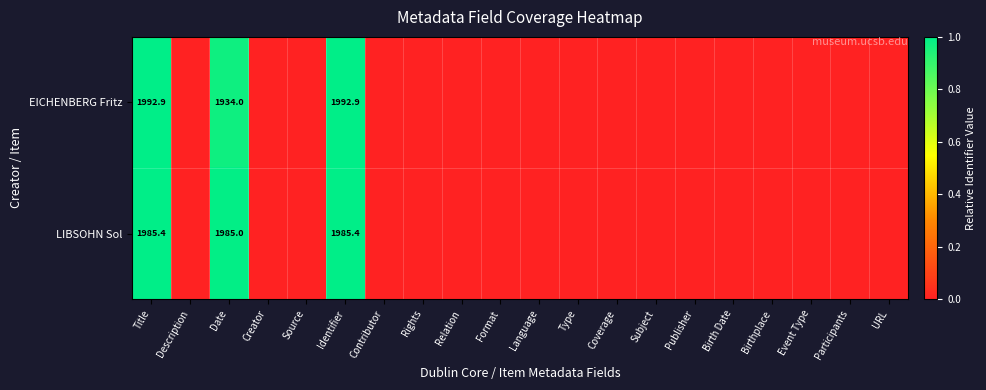

Which category has the lowest value across all series?

Description